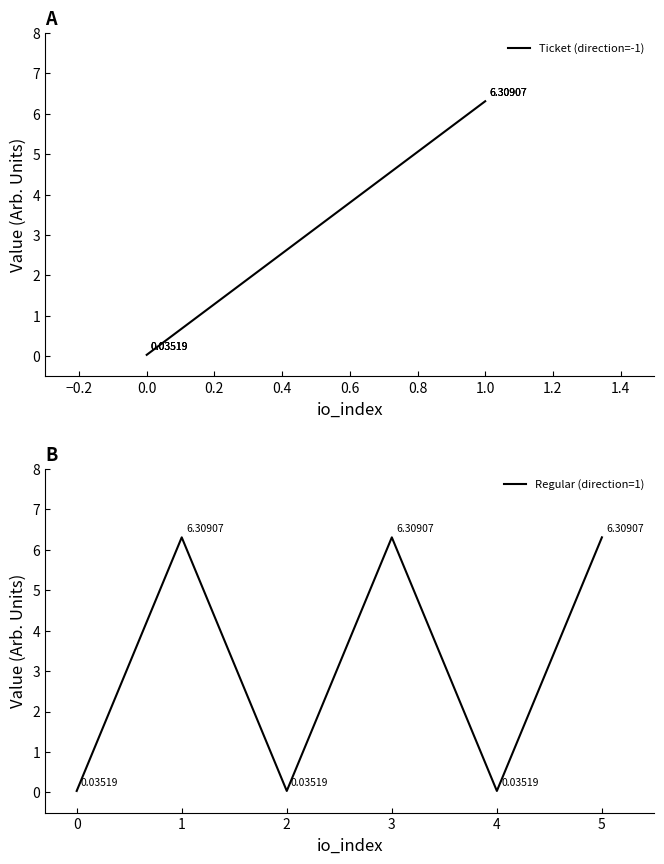

What are all the series names shown in the legend?

Ticket (direction=-1), Regular (direction=1)